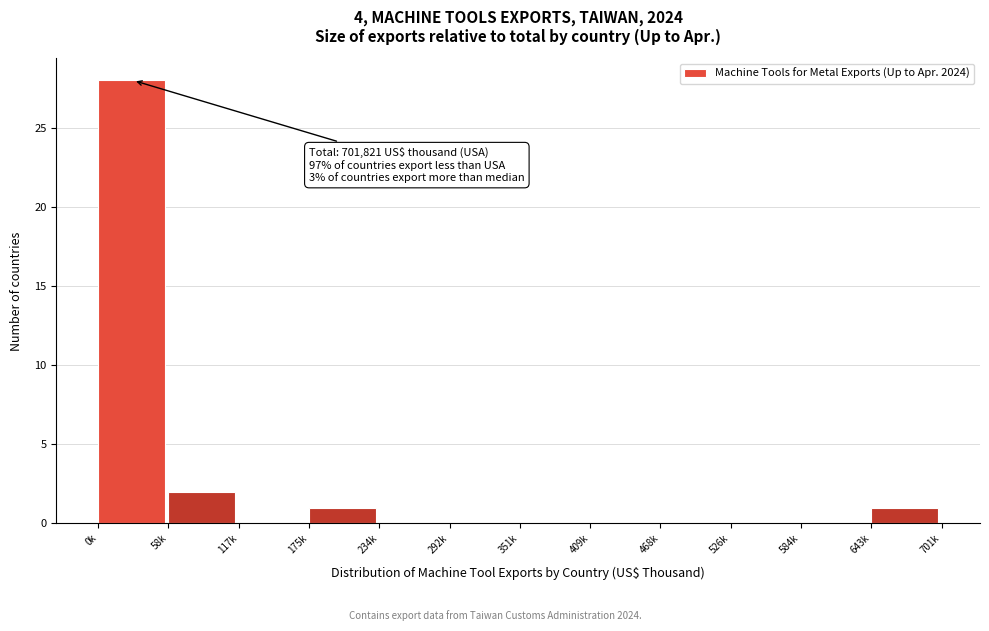

Reading left to right, extract all data points from this chart.

0k=28	58k=2	117k=0	175k=1	234k=0	292k=0	351k=0	409k=0	468k=0	526k=0	584k=0	643k=1